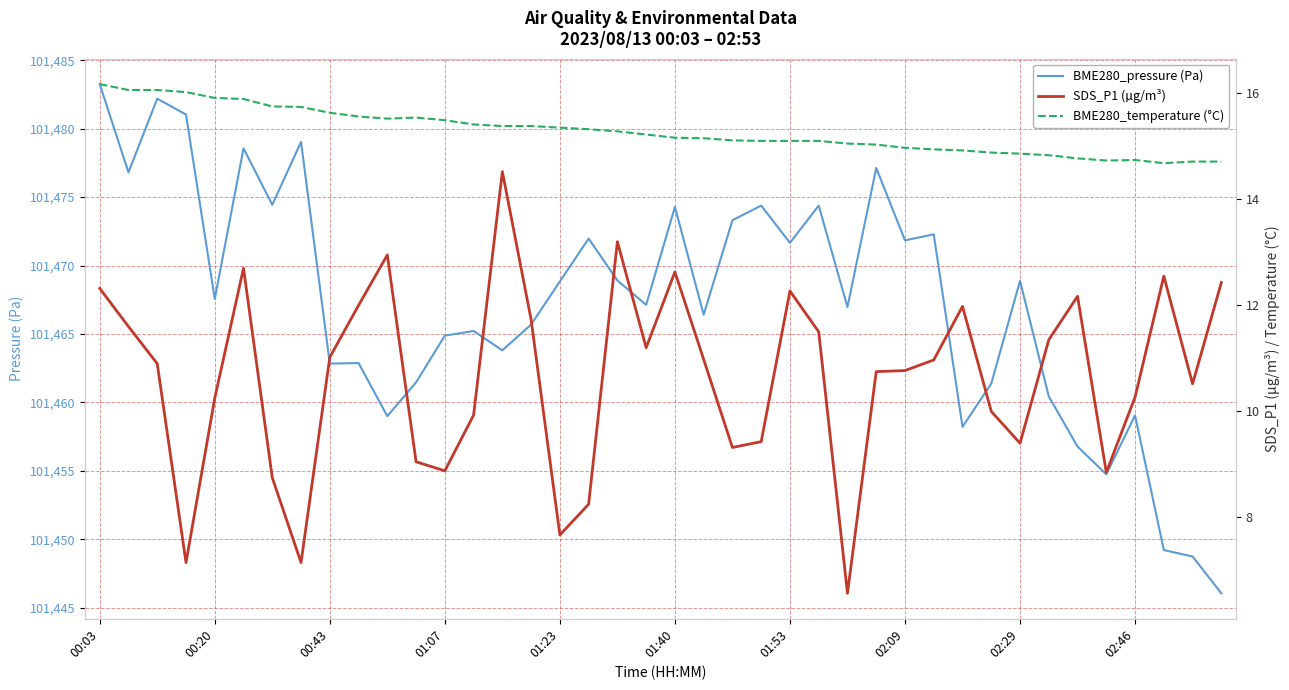

What position from the left is 00:03?

1